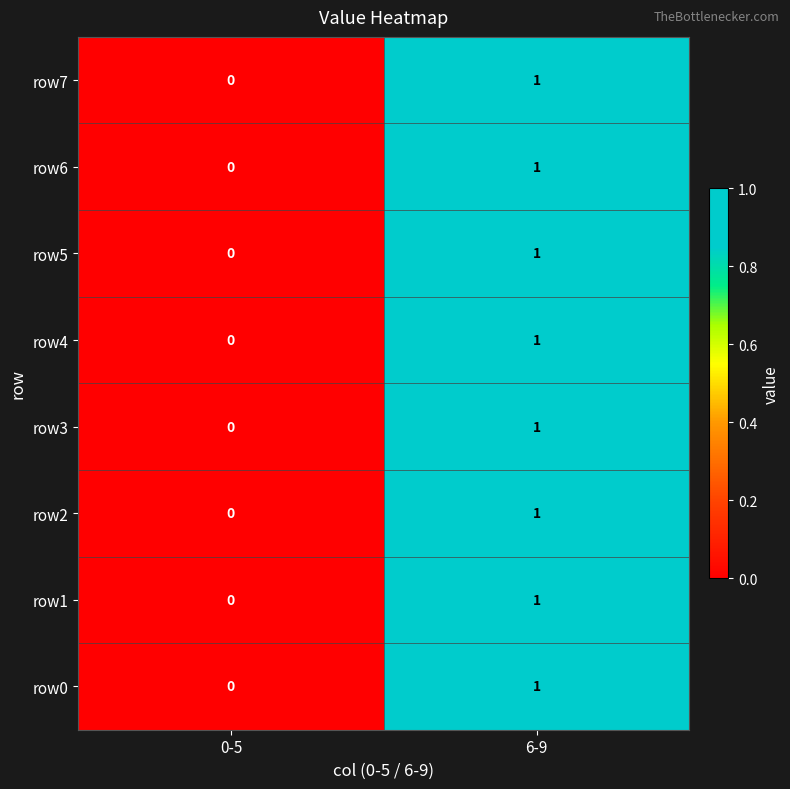

At which label does row3 reach its minimum?

0-5